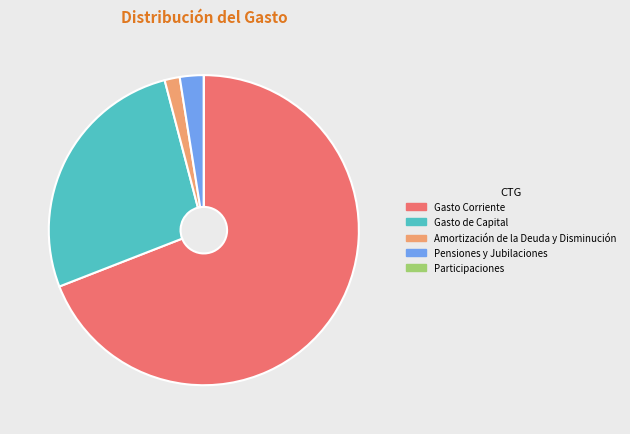

Does Gasto de Capital account for over 50% of the chart?

No